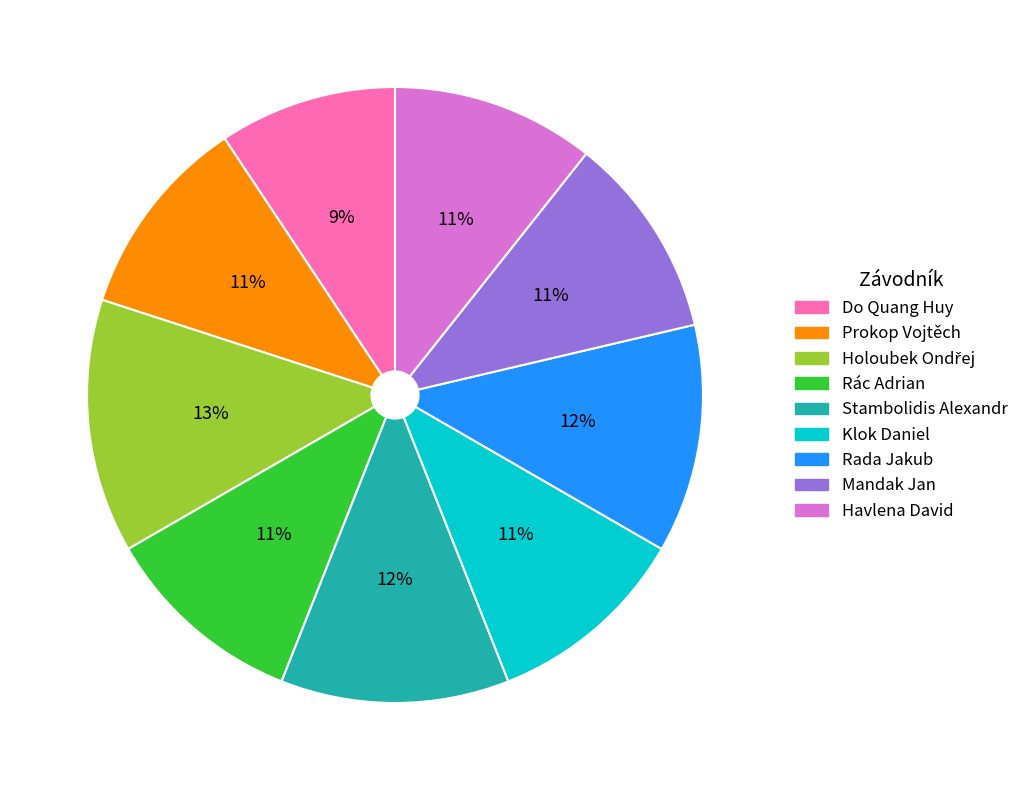

To the nearest percent, what portion does Stambolidis Alexandr represent?

12%